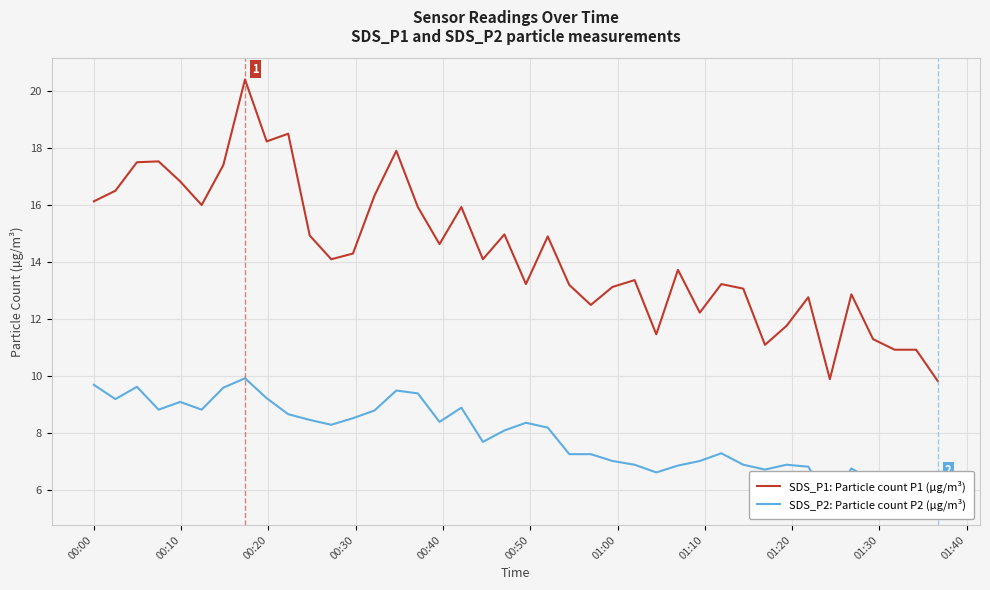

What is the lowest value of the SDS_P1: Particle count P1 (µg/m³) series?

9.8